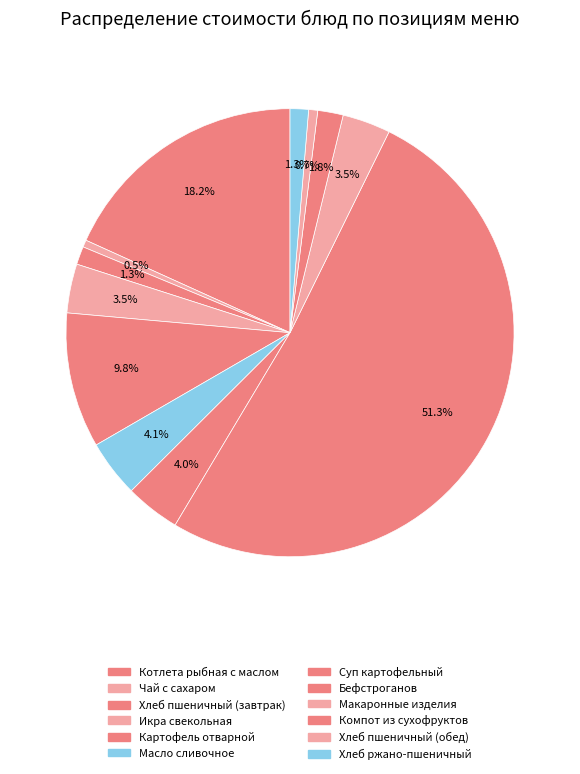

How many slices are in this pie chart?

12